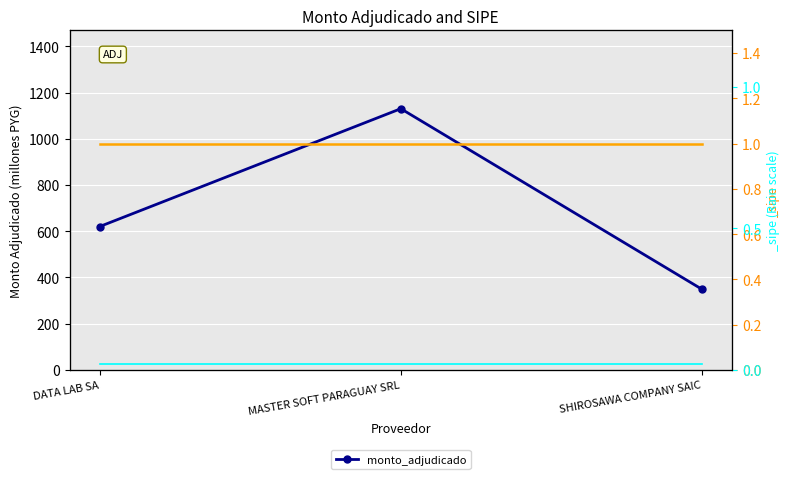

Rank the categories by value from lowest to highest.

SHIROSAWA COMPANY SAIC, DATA LAB SA, MASTER SOFT PARAGUAY SRL